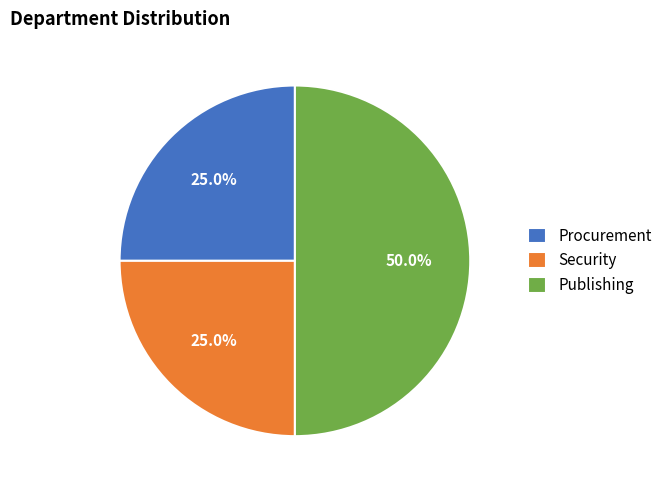

To the nearest percent, what percentage of the pie is Procurement?

25%